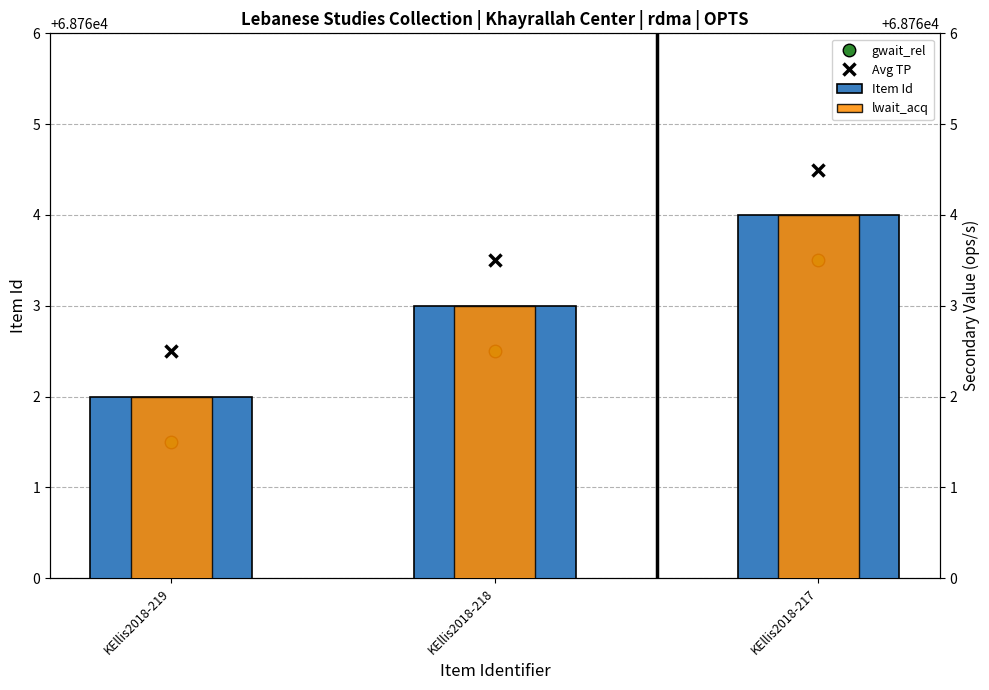

What is the value of the lwait_acq bar at the 3rd from the left?

68764